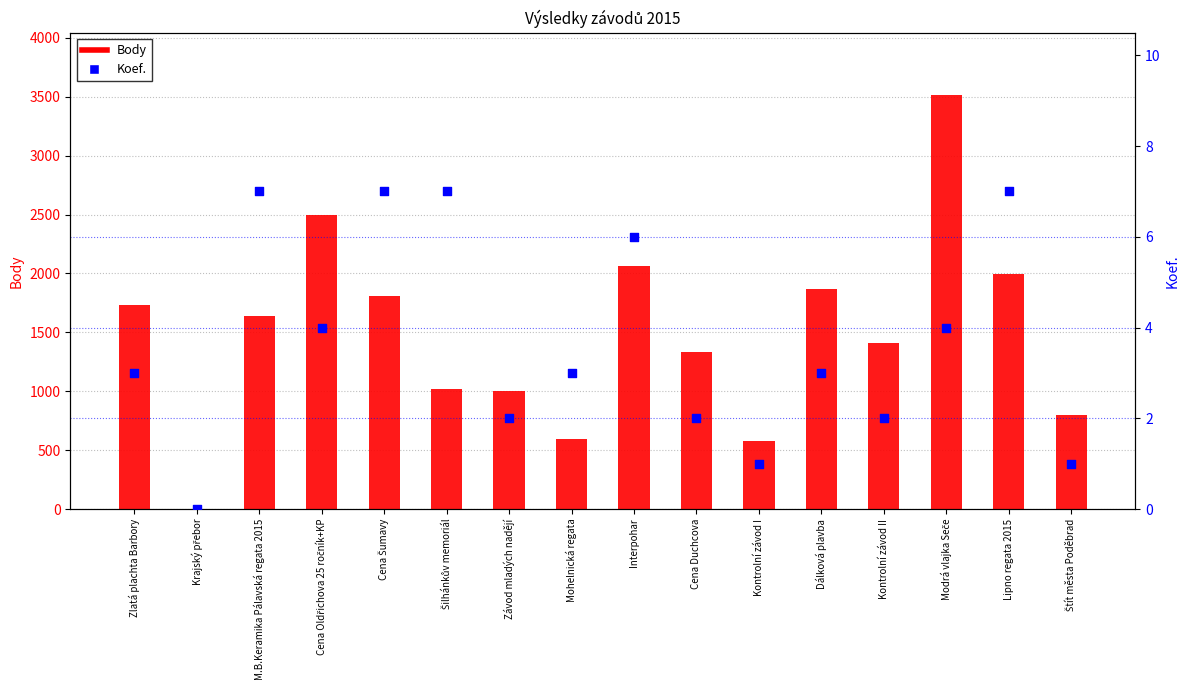

Is the value of Body at Cena Duchcova greater than the value of Koef. at Cena Šumavy?

Yes